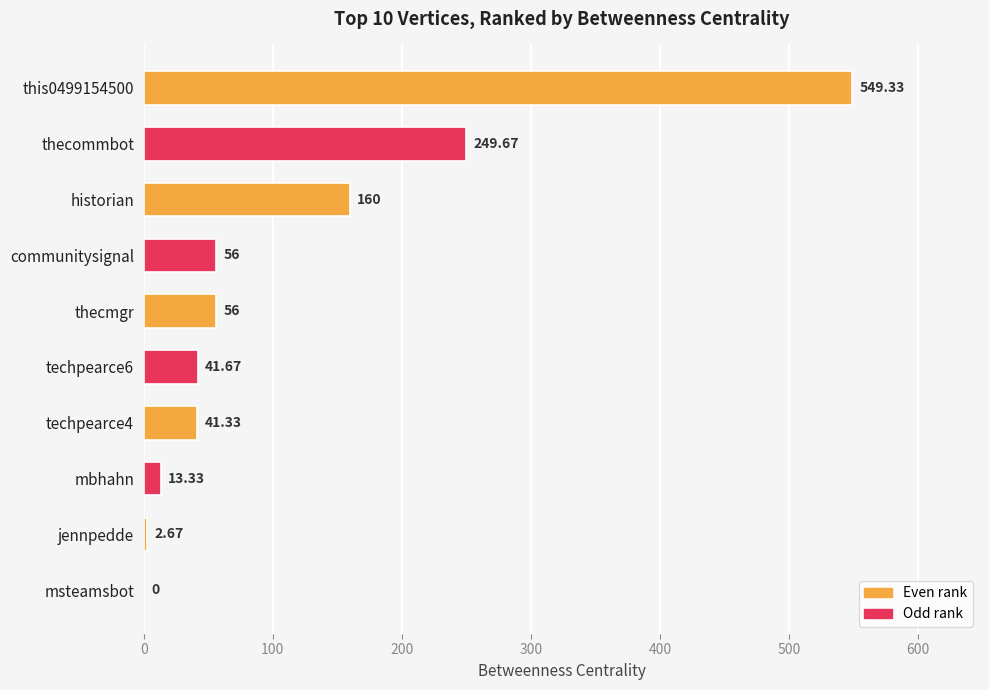

Where is the data nearest to the value 274?

thecommbot